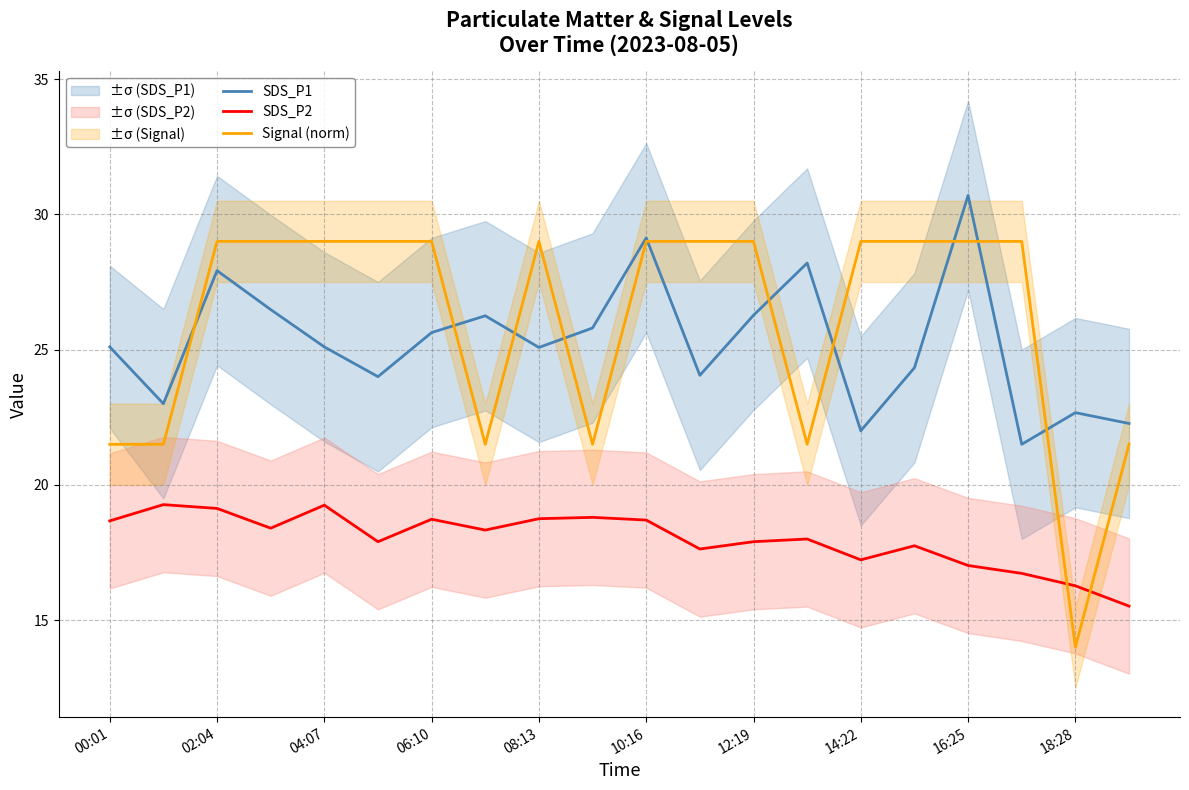

Which series has the largest range (max minus min)?

Signal (norm)